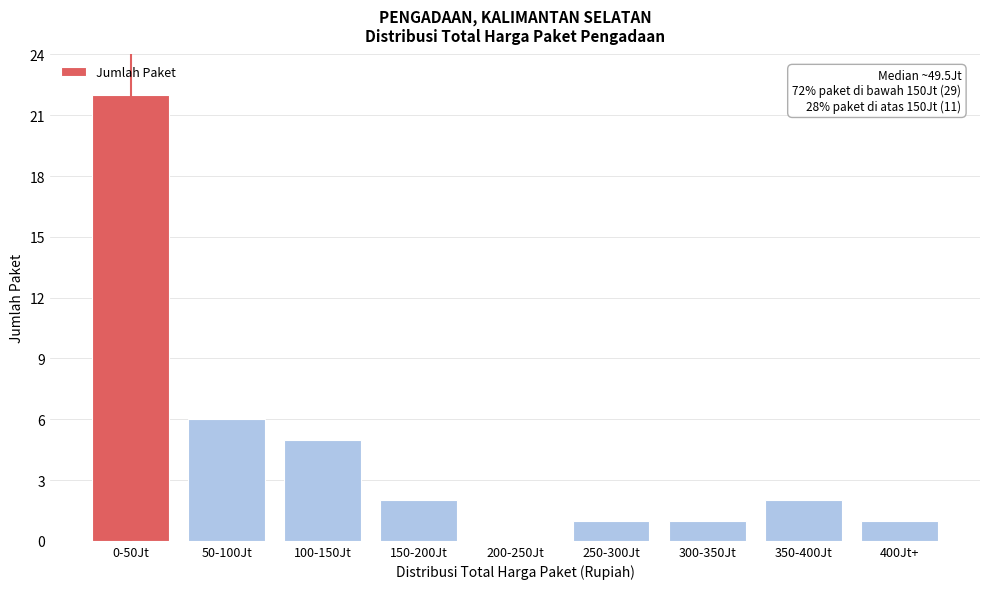

Reading left to right, what are all the values shown in this chart?

0-50Jt=22	50-100Jt=6	100-150Jt=5	150-200Jt=2	200-250Jt=0	250-300Jt=1	300-350Jt=1	350-400Jt=2	400Jt+=1